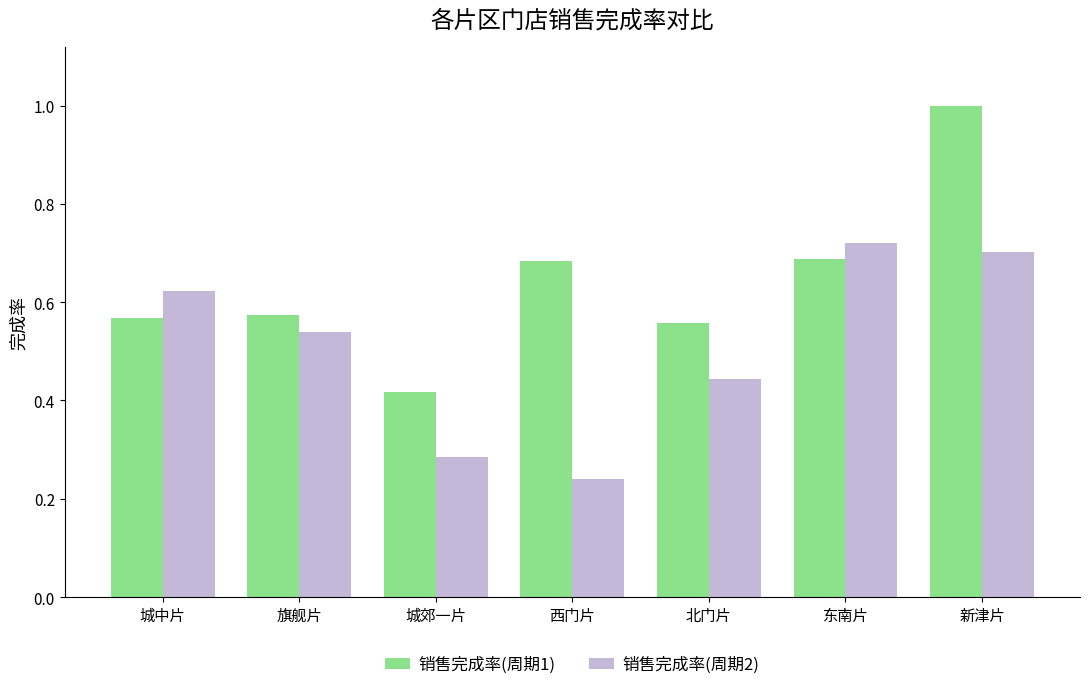

What is the greatest value displayed?

1.0